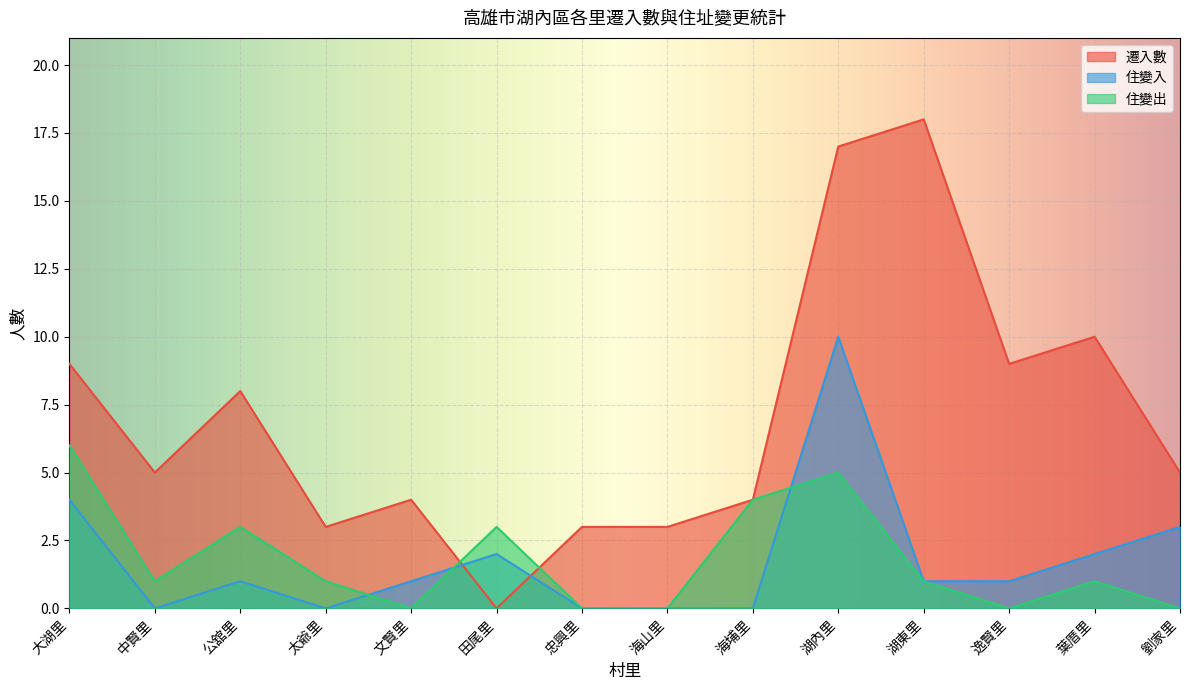

List the series in order of their peak value, lowest first.

住變出, 住變入, 遷入數